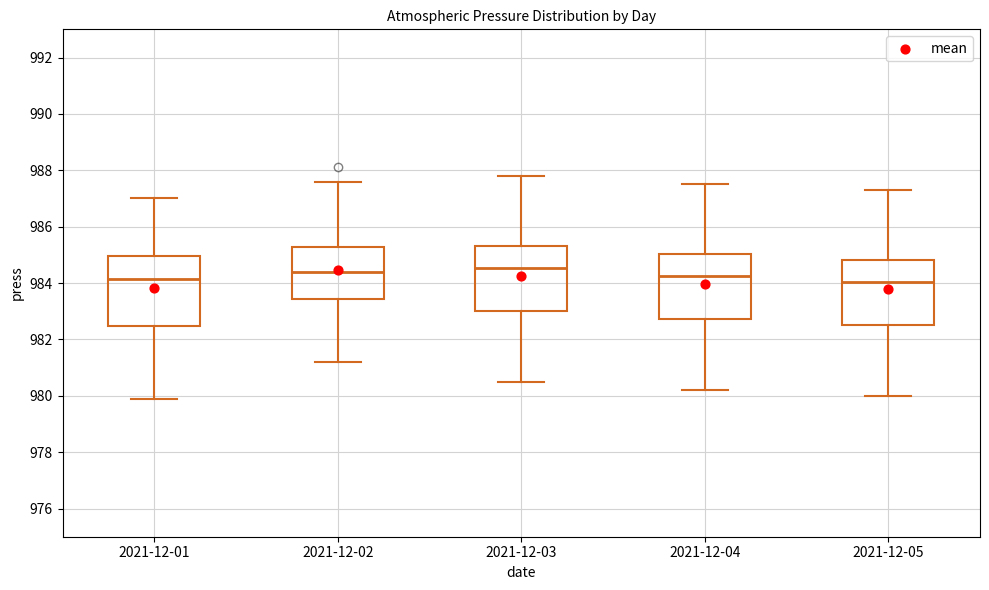

Reading left to right, transcribe this box plot: for each box, give where its median line is, the range the box spans, and where its two whiskers end, as read against the y-axis. The values are not printed on the chart, so give them approximately, as read against the axis.

2021-12-01: median 984.2, box 982.4 to 985.0, whiskers 980.0 to 987.0
2021-12-02: median 984.4, box 983.4 to 985.2, whiskers 981.2 to 987.6
2021-12-03: median 984.6, box 983.0 to 985.4, whiskers 980.6 to 987.8
2021-12-04: median 984.2, box 982.8 to 985.0, whiskers 980.2 to 987.6
2021-12-05: median 984.0, box 982.6 to 984.8, whiskers 980.0 to 987.4